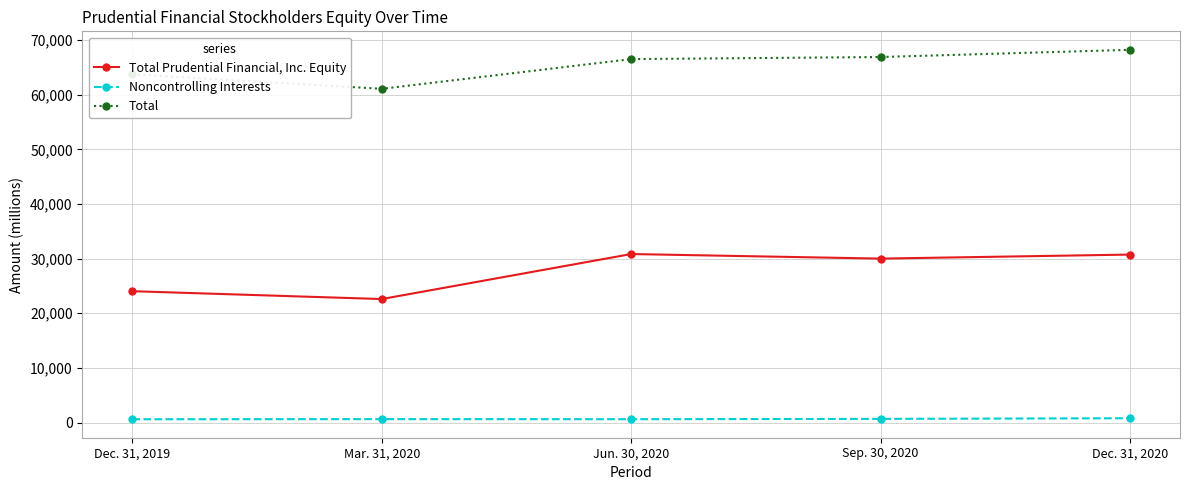

Is the value of Total at Sep. 30, 2020 greater than the value of Noncontrolling Interests at Jun. 30, 2020?

Yes